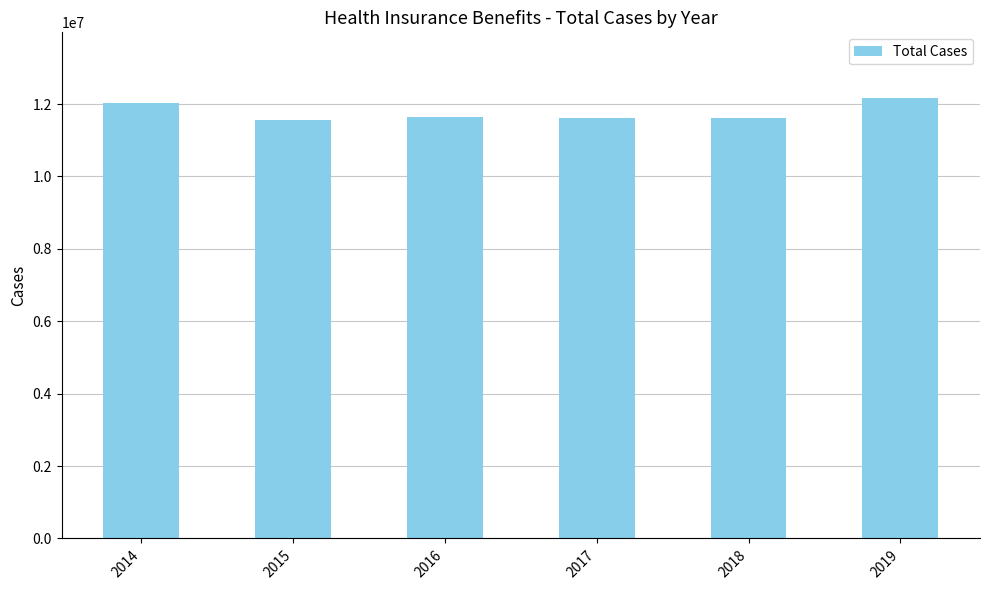

What is the value of the 4th bar from the left?

11604030